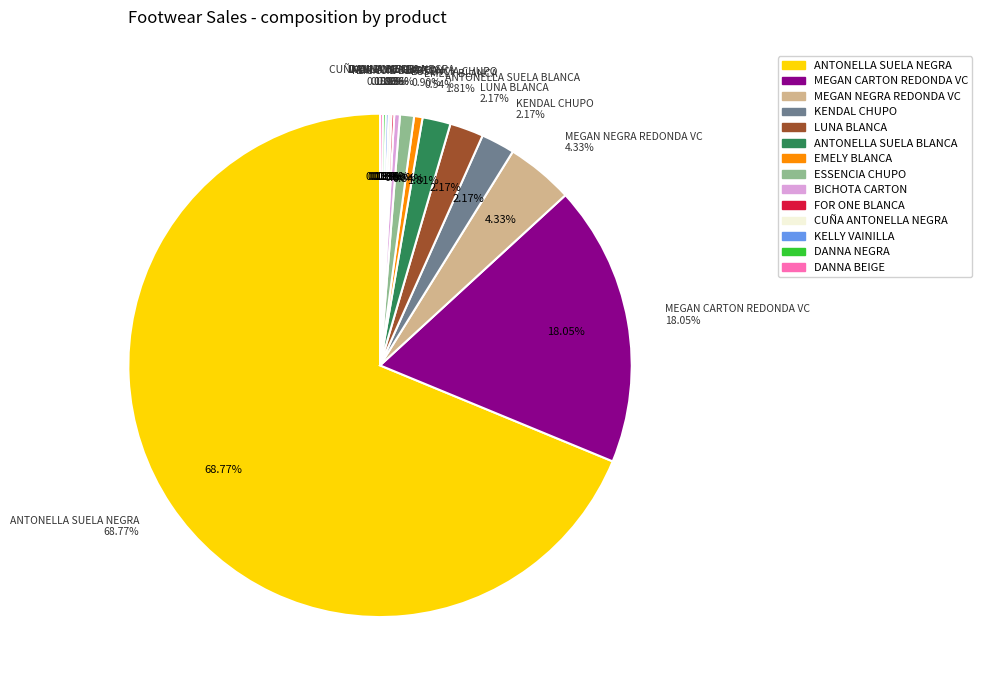

What percentage do KENDAL CHUPO and KELLY VAINILLA together represent?

2.3%